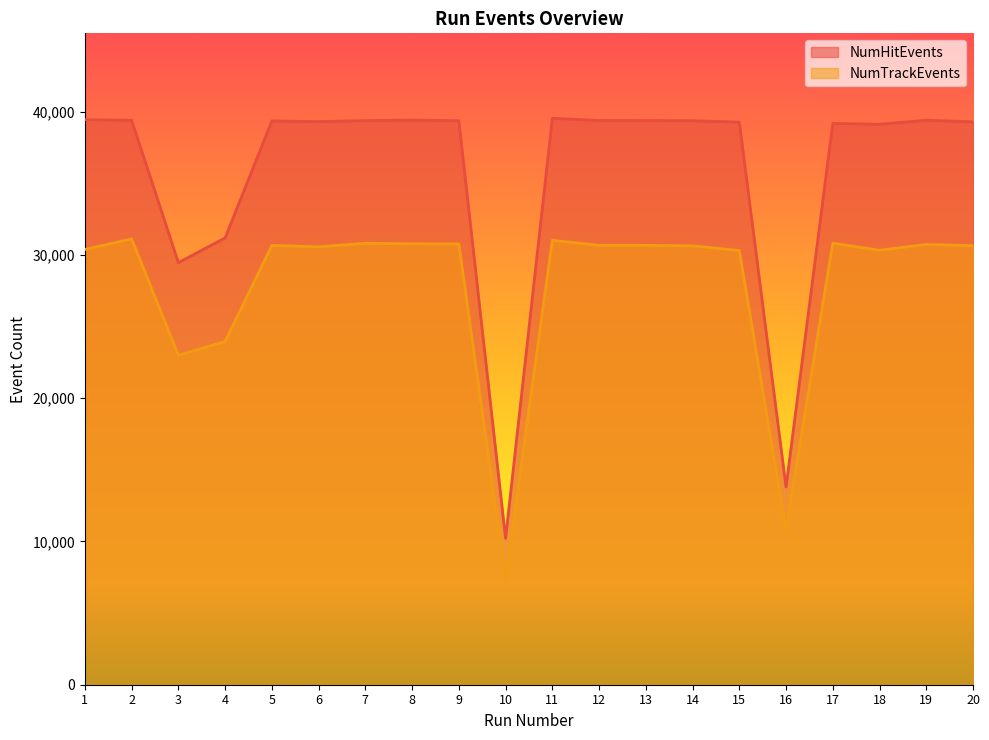

Between 2 and 4, which is larger?

2